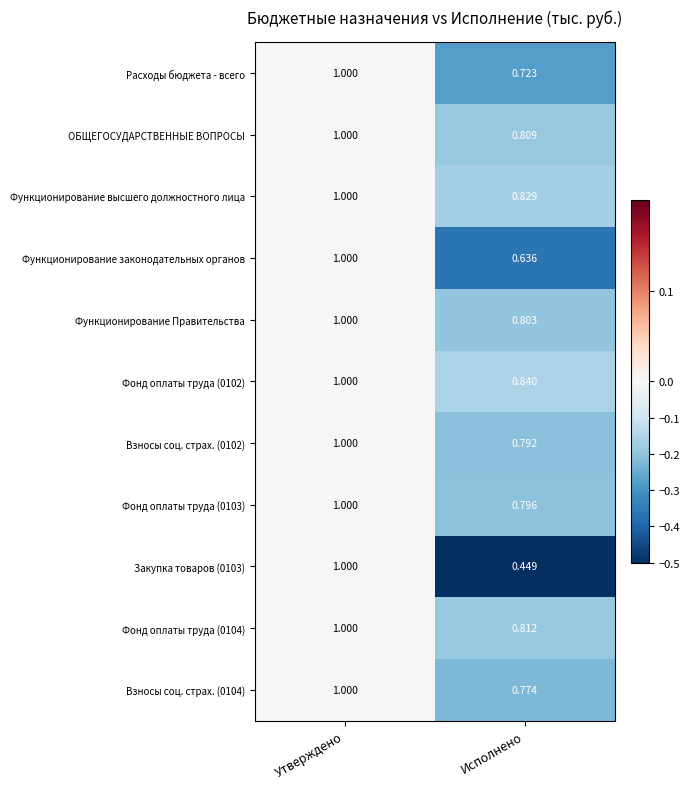

Rank the categories by Фонд оплаты труда (0103) value from highest to lowest.

Утверждено, Исполнено